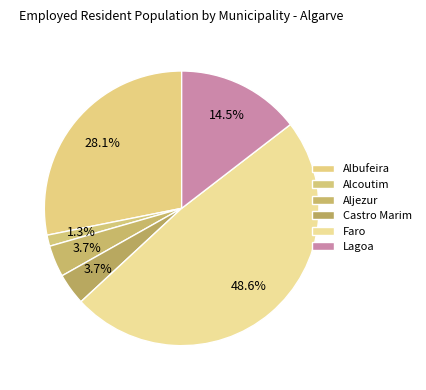

Is there any slice that represents more than half of the pie?

No